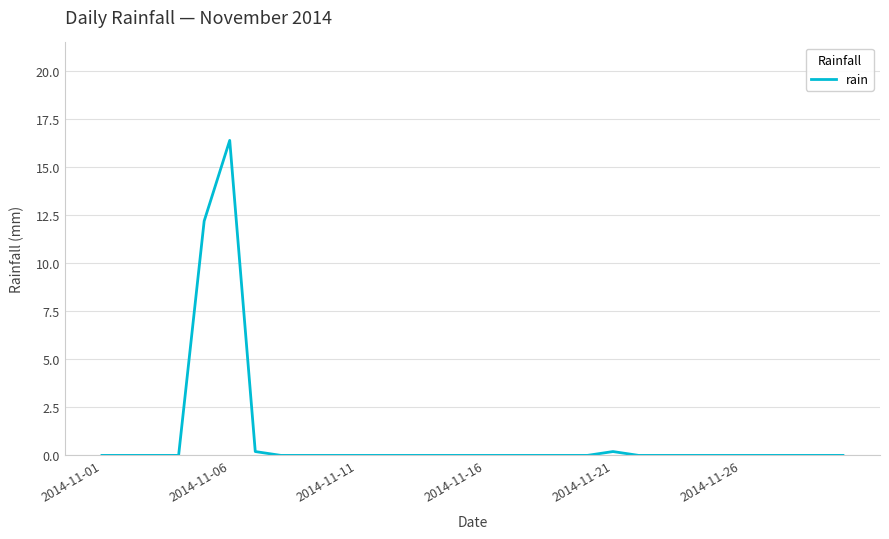

What is the maximum value shown in the chart?

16.4